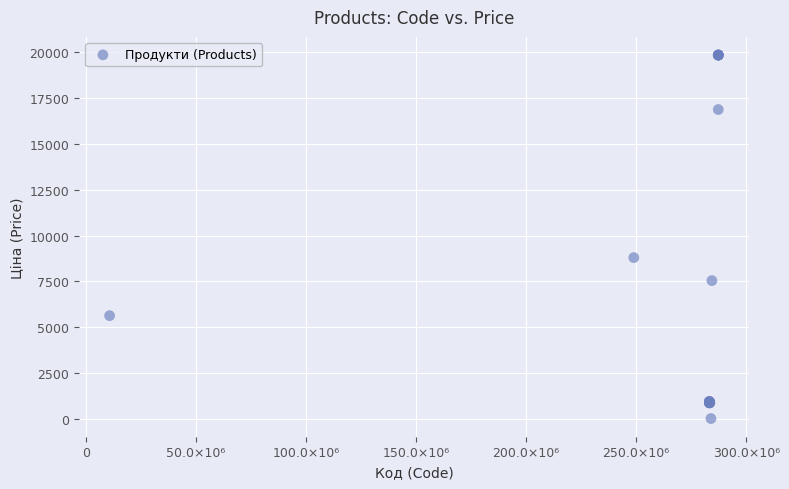

What Y value in the scatter plot is closest to 9931?

8797.6